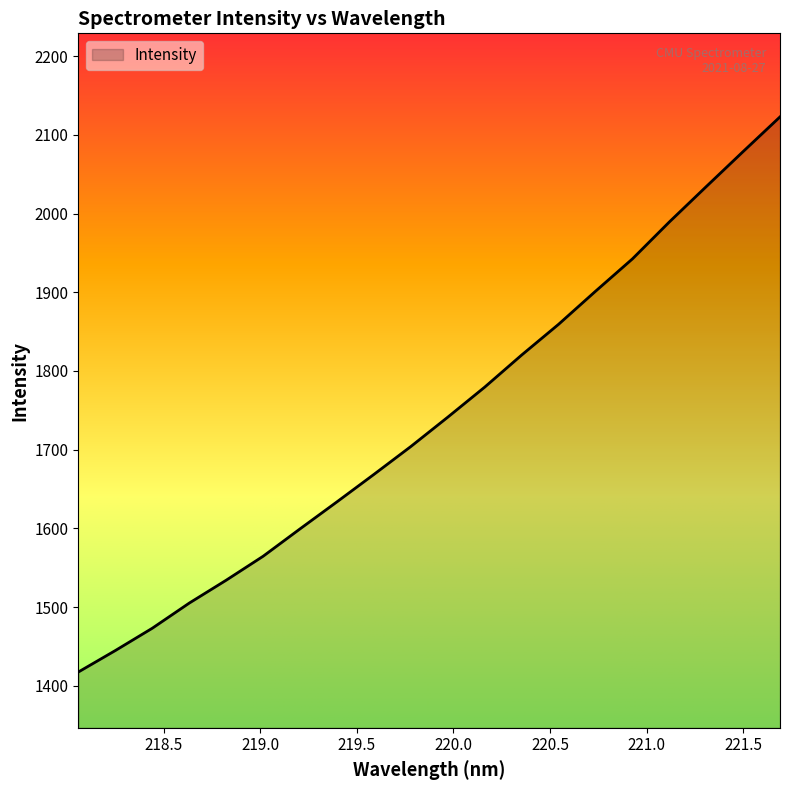

What is the maximum value shown in the chart?

2122.8